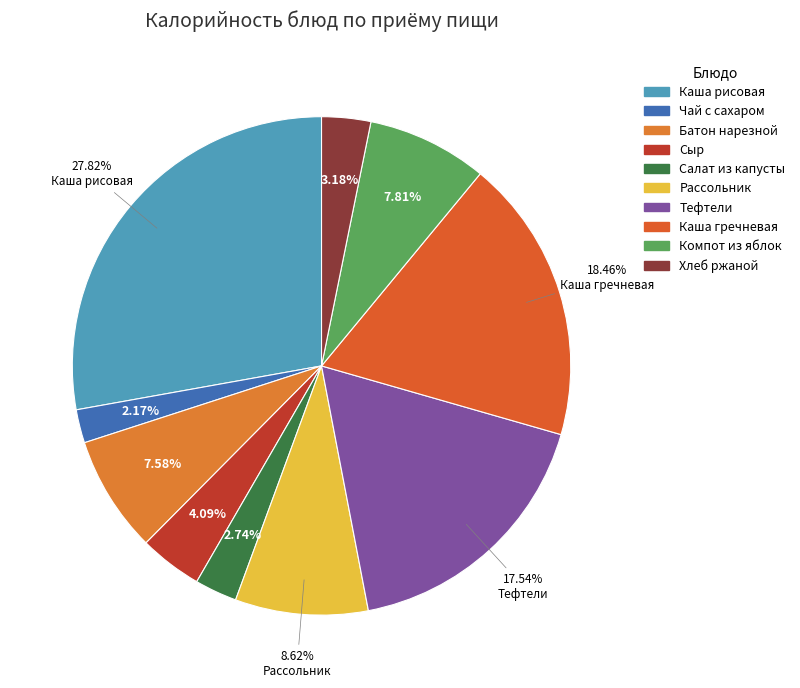

Count the number of slices in the pie.

10